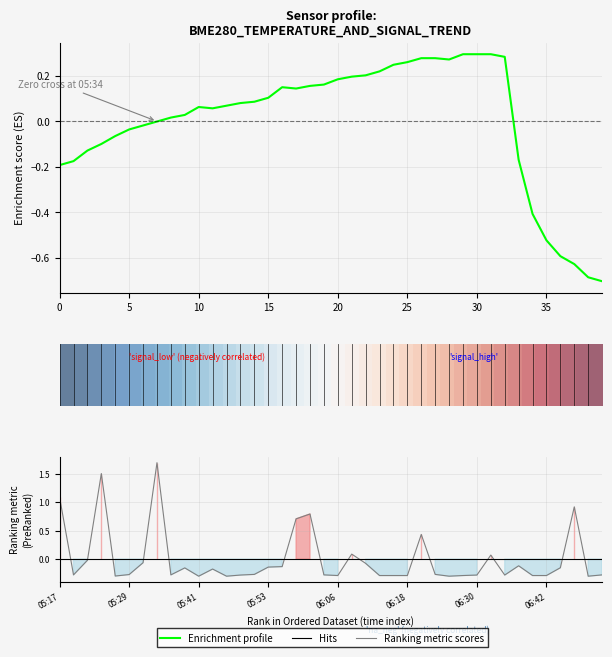

The value of BME280_temperature (norm) at 16 is 0.0. True or false?

False